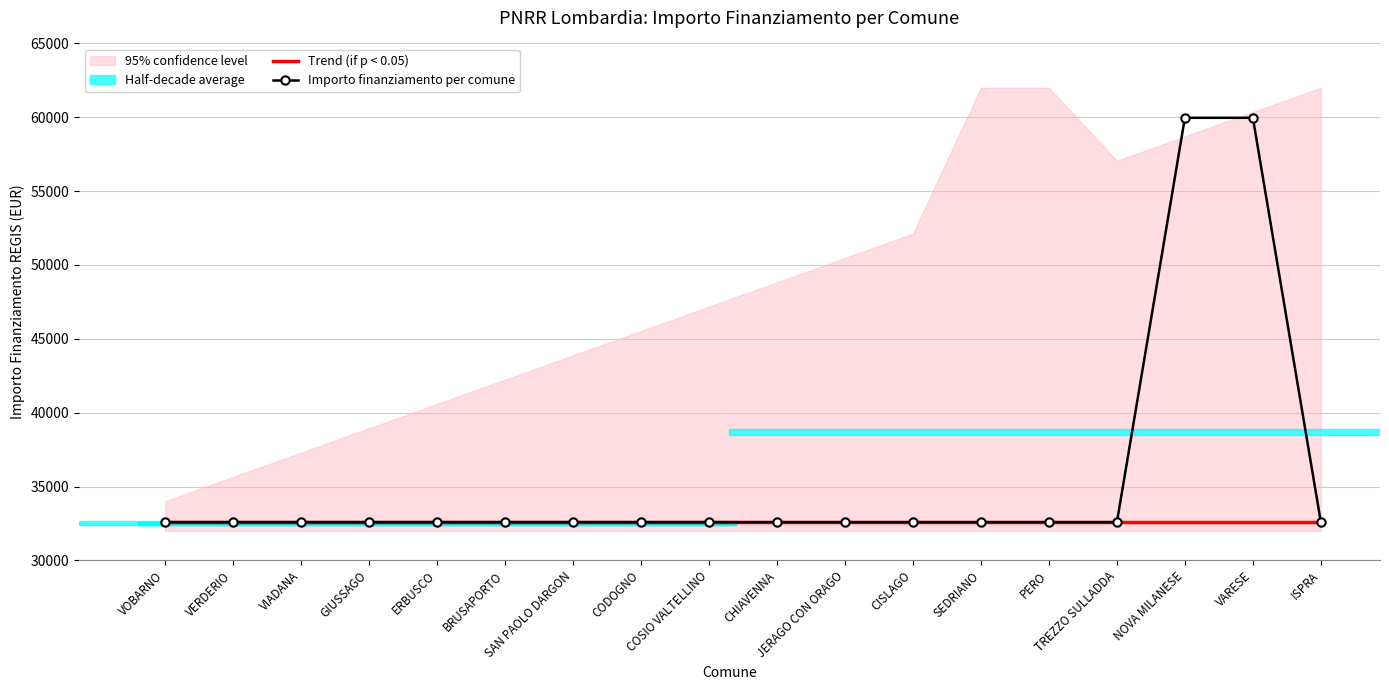

Which series has the largest range (max minus min)?

Importo finanziamento per comune